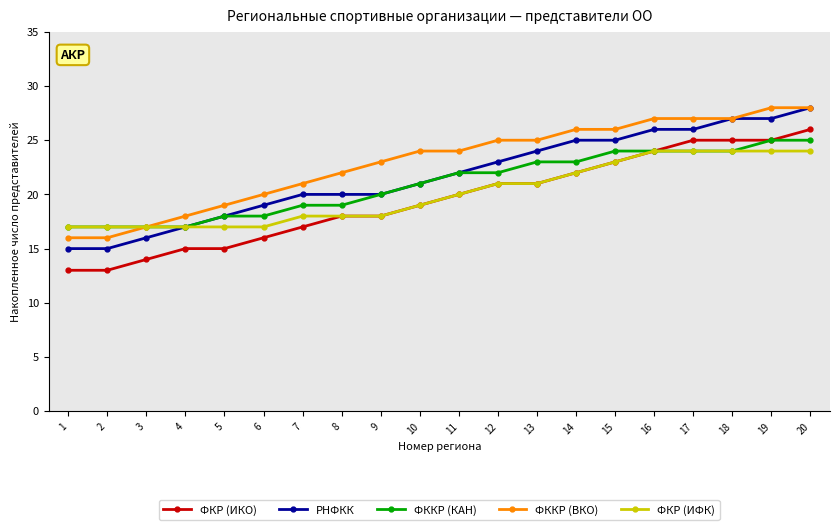

At which category is the sum across all series the highest?

20